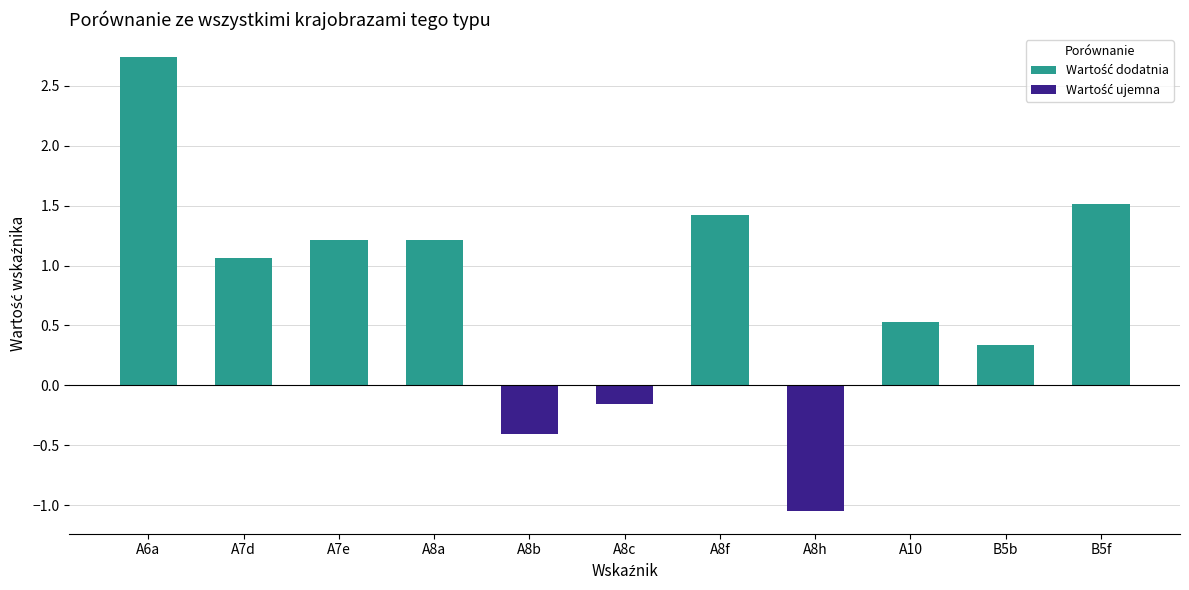

Count the number of data series in this chart.

1